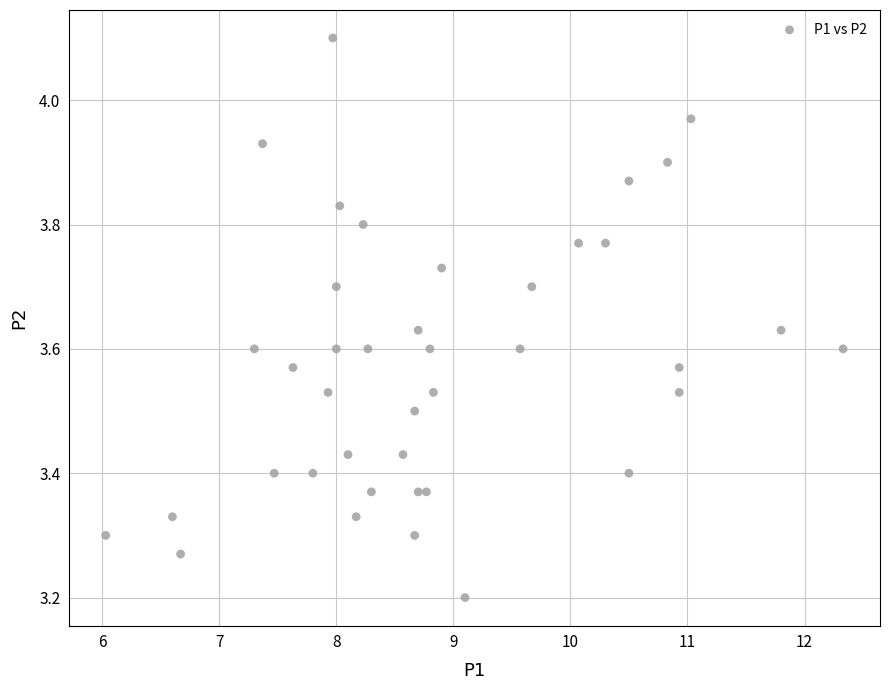

What is the range of X values (max minus min)?

6.3